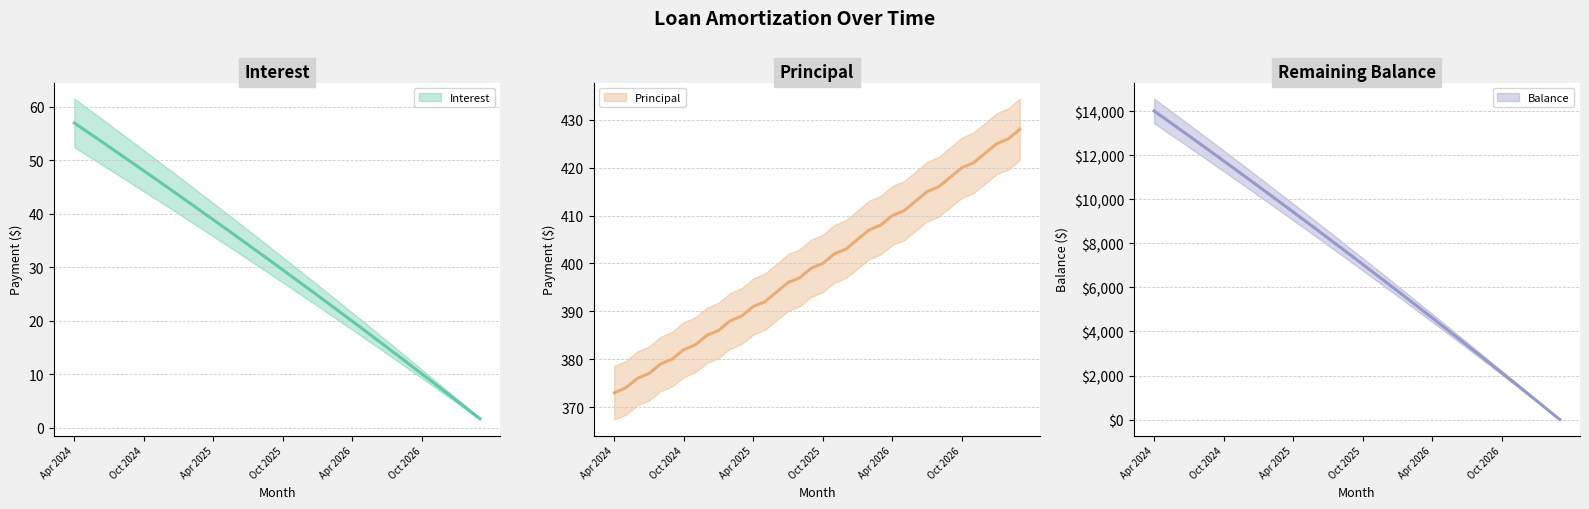

What are all the series names shown in the legend?

Interest, Principal, Balance